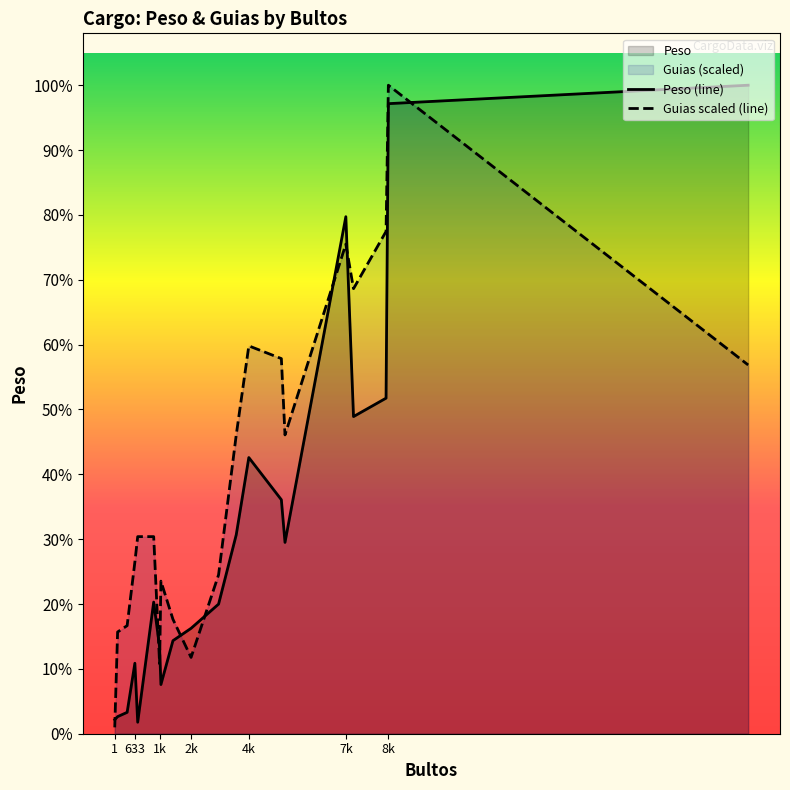

True or false: Peso (line) and Guias scaled (line) intersect in this chart.

True